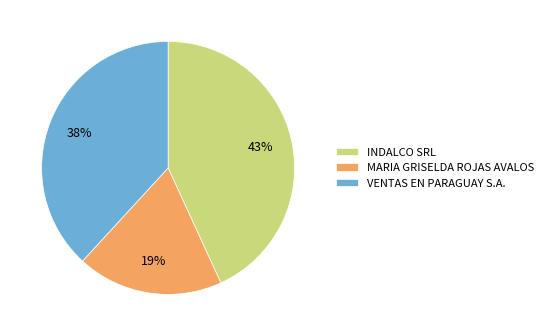

Combined, do INDALCO SRL and MARIA GRISELDA ROJAS AVALOS account for over 50%?

Yes